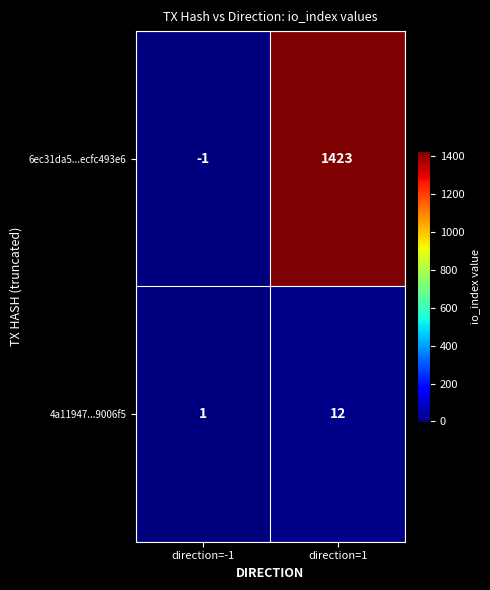

Rank the series by their maximum value, from lowest to highest.

4a11947...9006f5, 6ec31da5...ecfc493e6